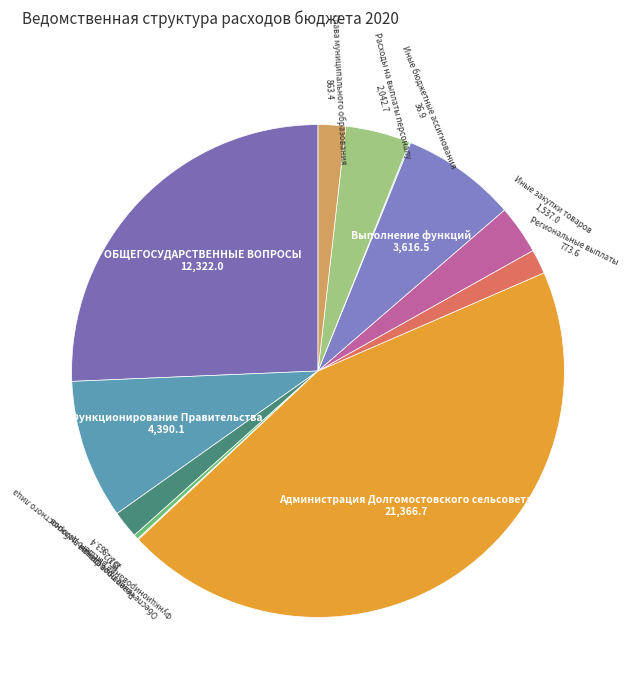

Does Функционирование высшего должностного лица represent more than half of the total?

No